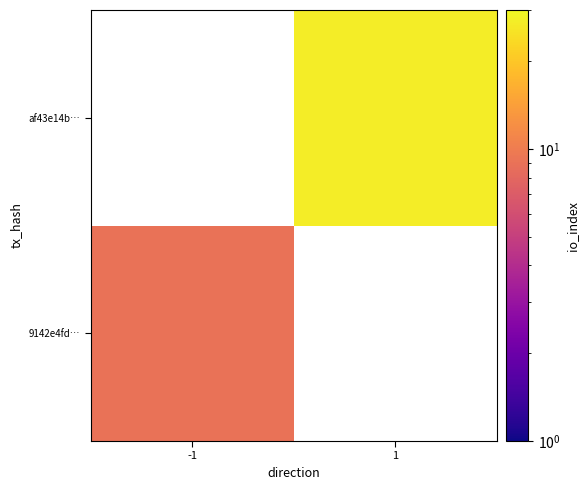

List the labels in order of 9142e4fd… value, largest first.

-1, 1